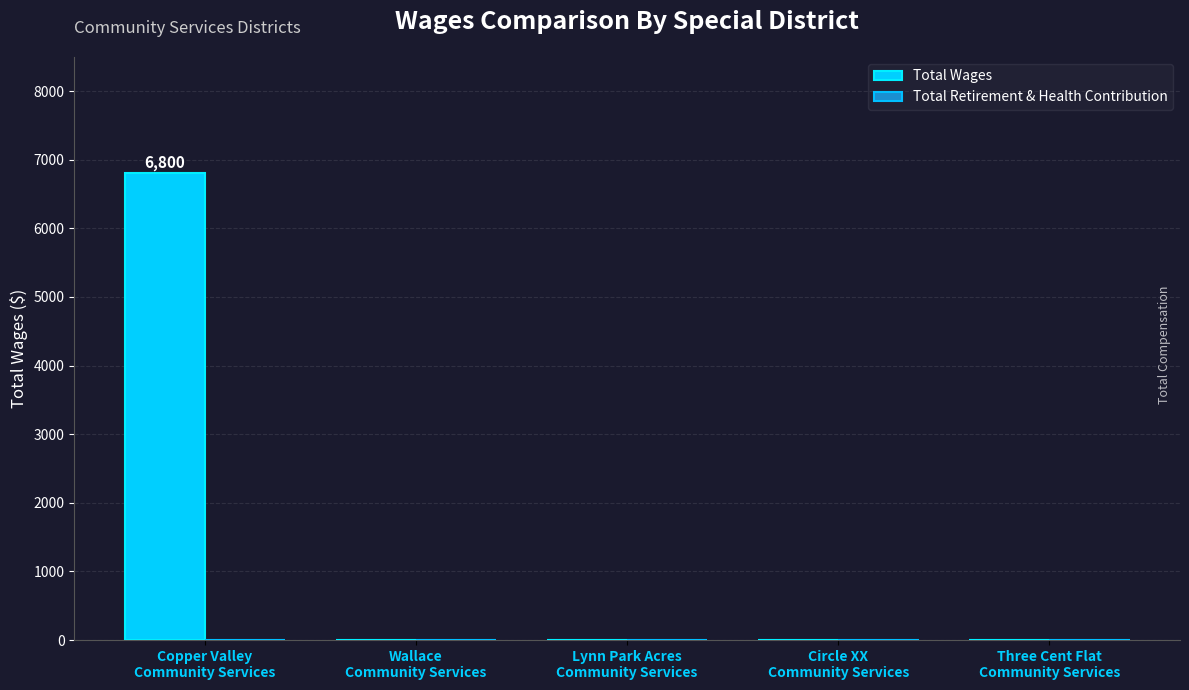

What is the greatest value displayed?

6800